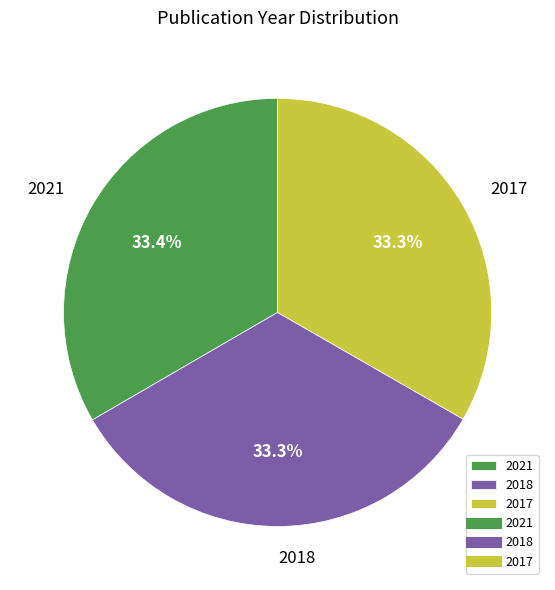

How much of the chart is everything except 2018?

66.7%